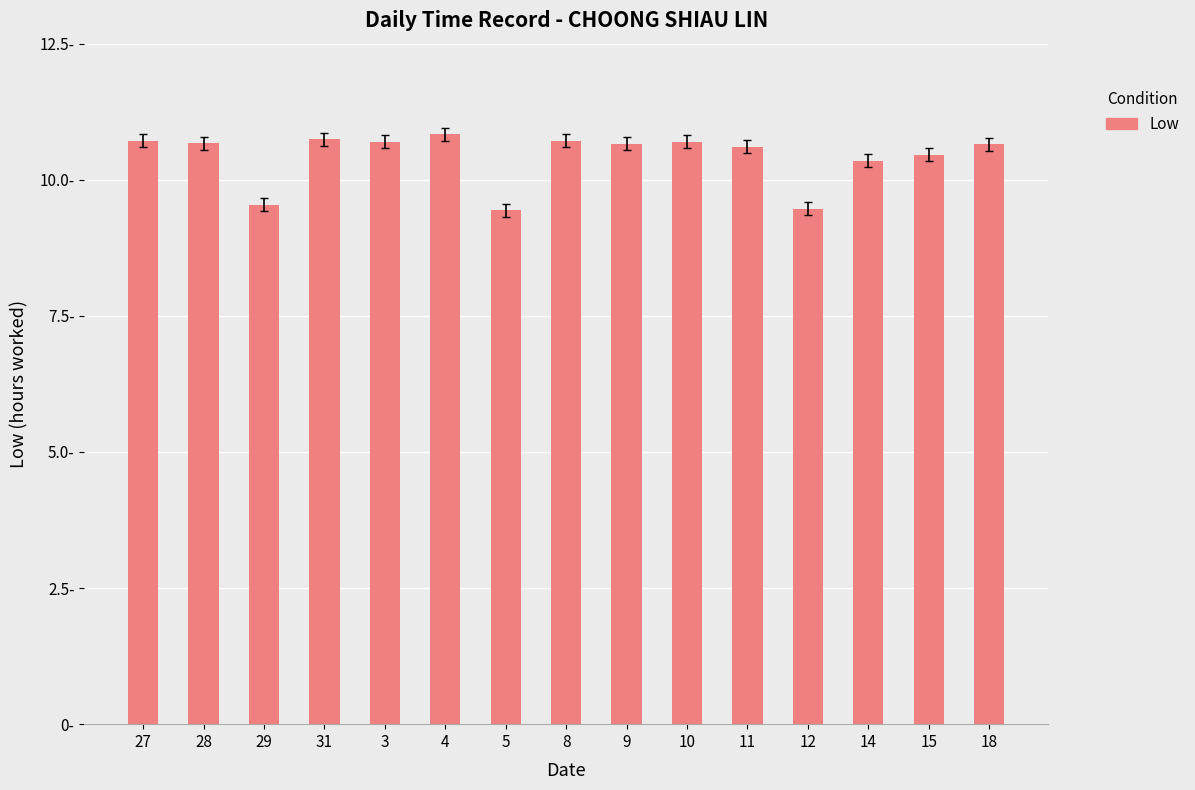

Reading right to left, extract all data points from this chart.

10.7	10.5	10.3	9.5	10.6	10.7	10.7	10.7	9.4	10.8	10.7	10.7	9.5	10.7	10.7